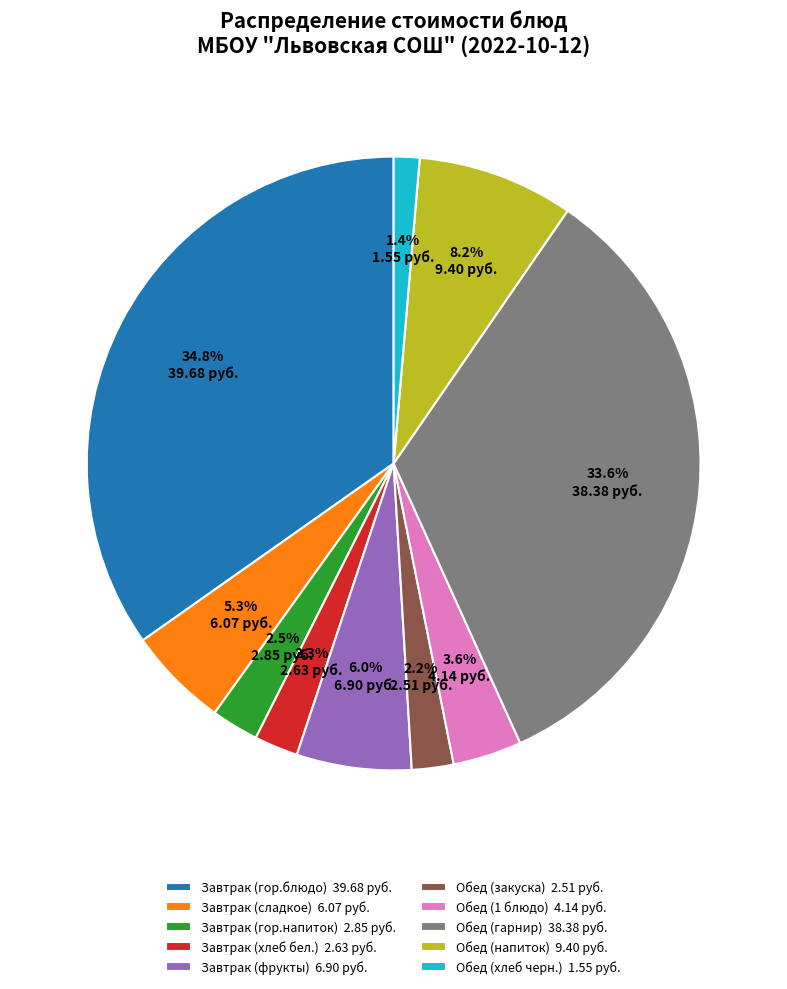

How much of the chart is everything except Завтрак (сладкое)?

94.7%